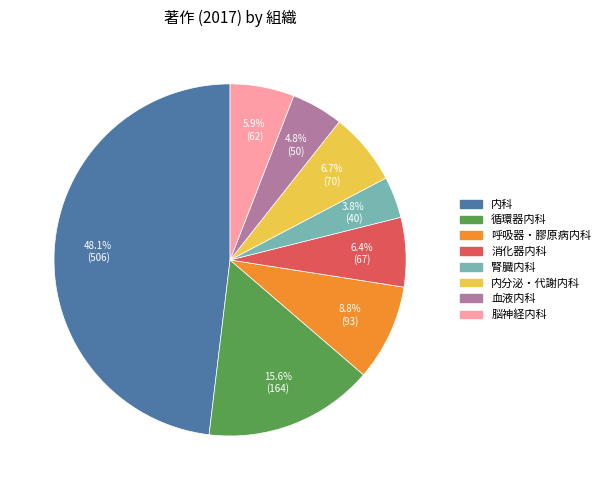

To the nearest percent, what percentage of the pie is 腎臓内科?

4%